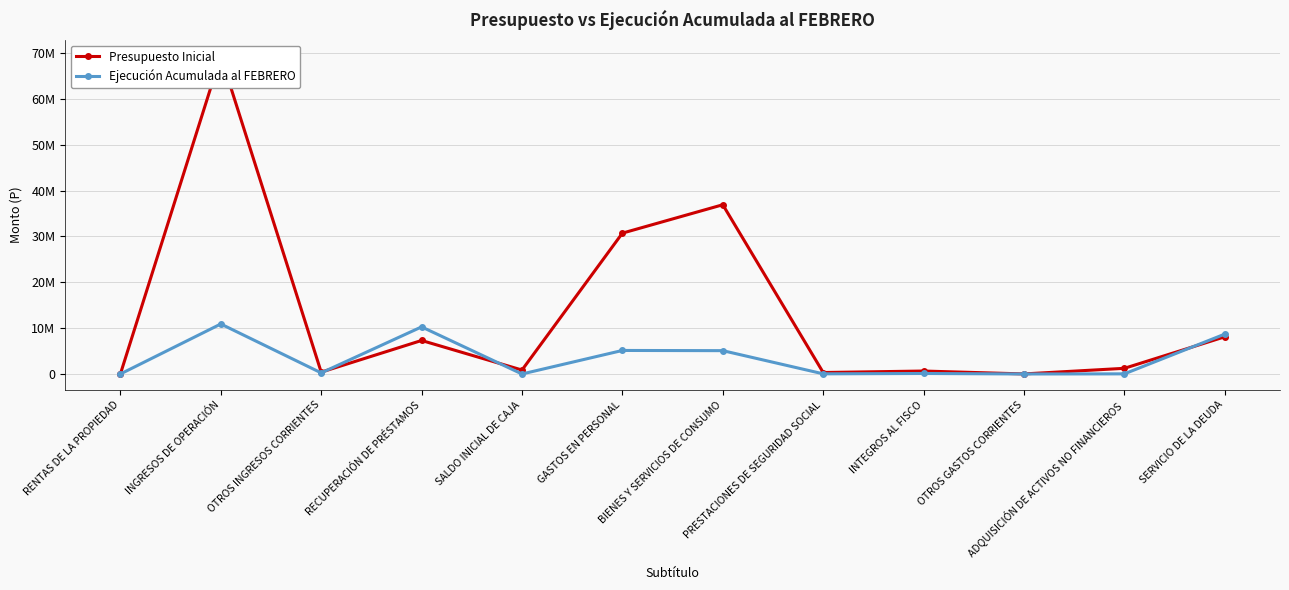

Rank the series by their maximum value, from highest to lowest.

Presupuesto Inicial, Ejecución Acumulada al FEBRERO